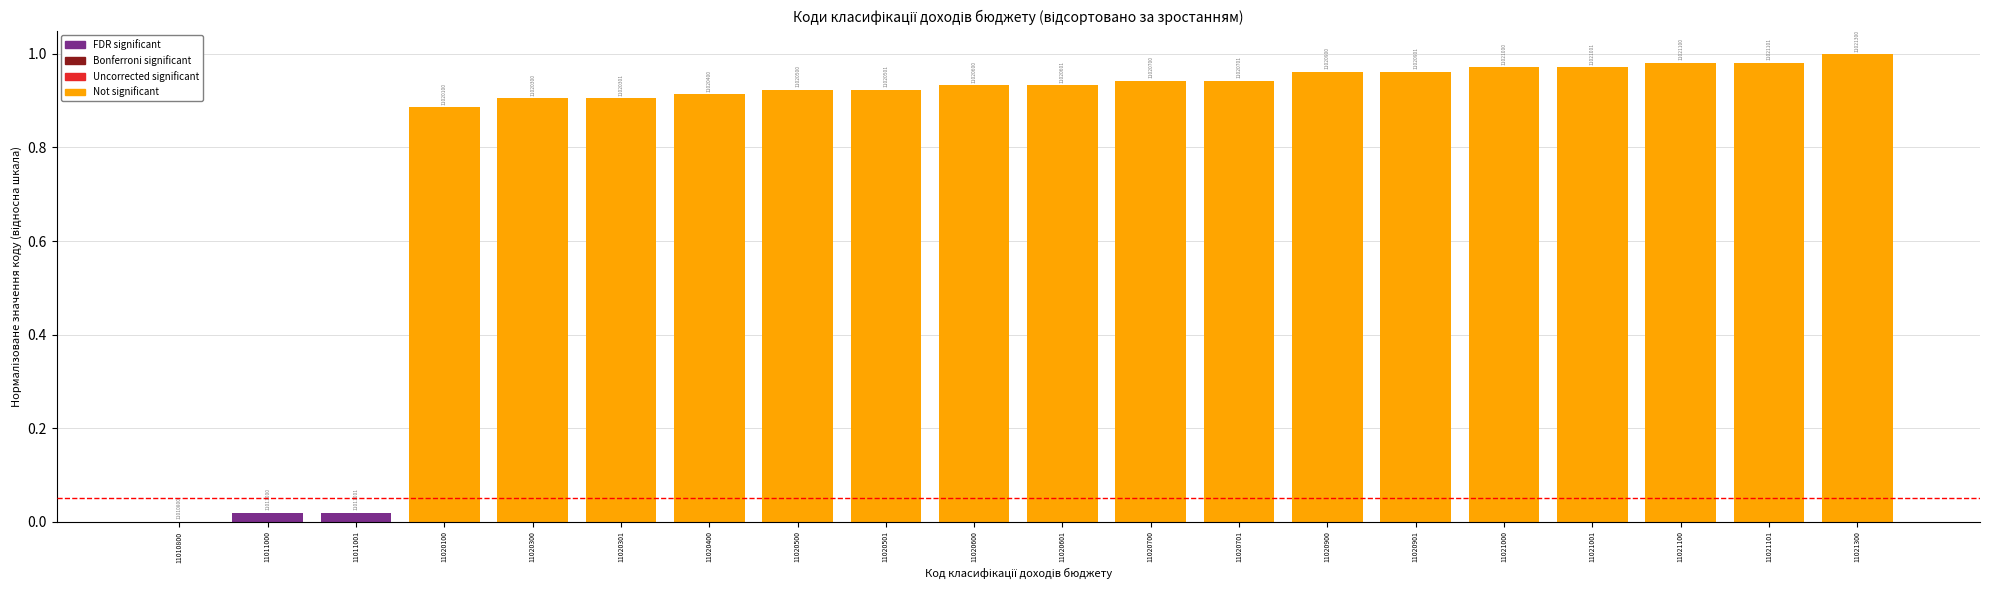

Are the bars horizontal?

No